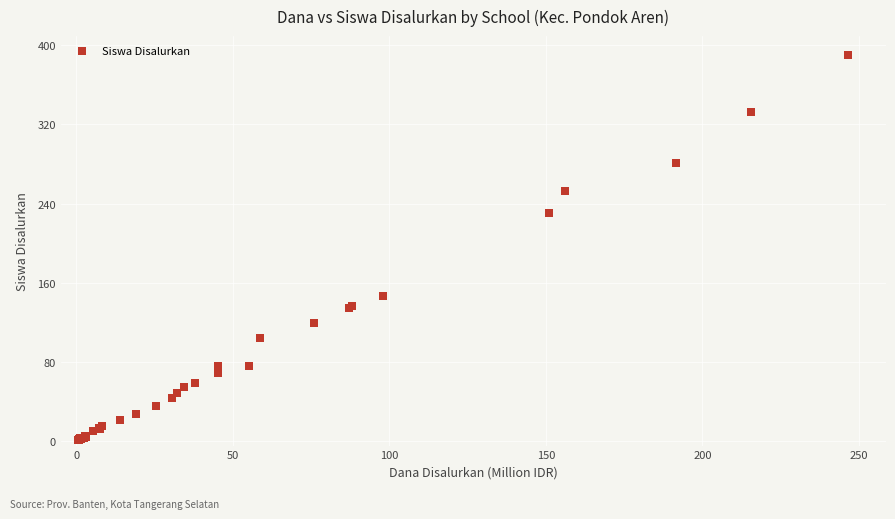

What Y value in the scatter plot is closest to 195?

230